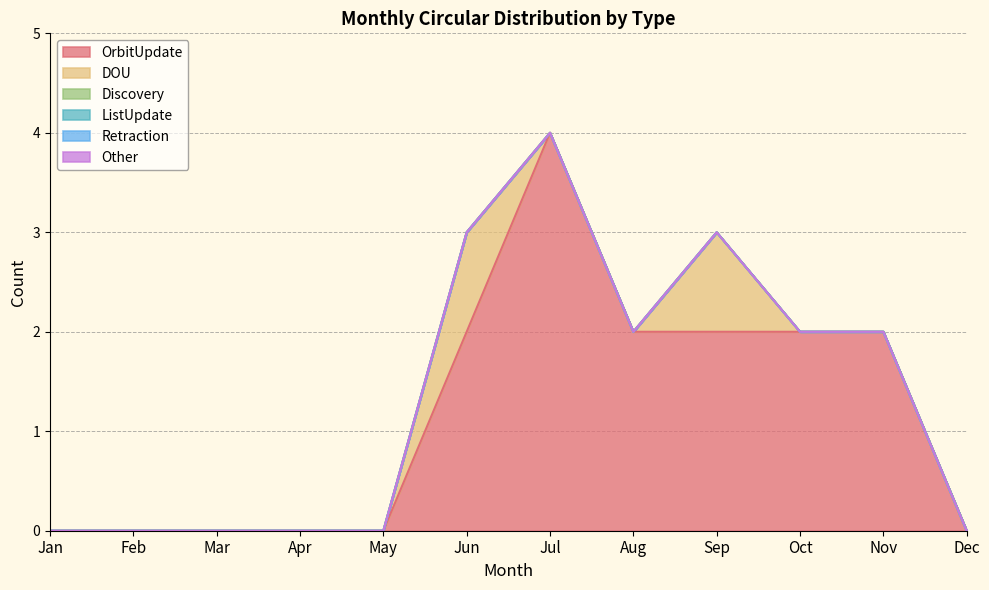

Where is the first local maximum for DOU?

Jun